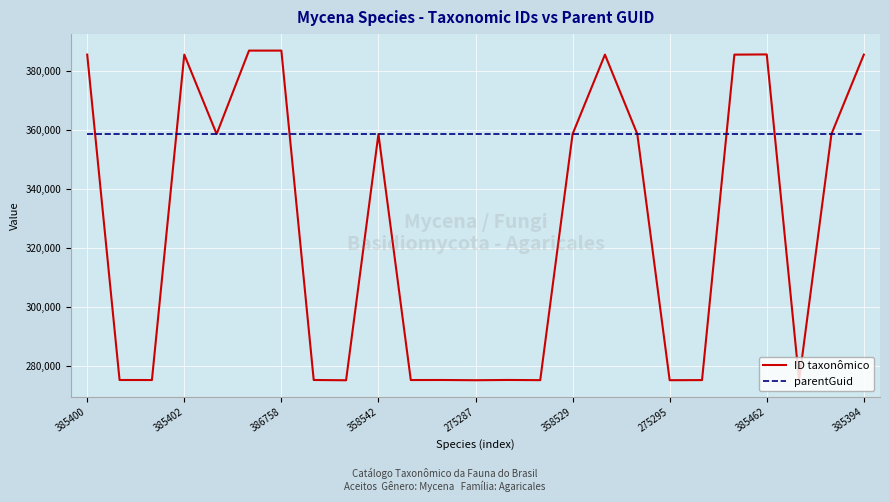

Which series has the largest range (max minus min)?

ID taxonômico